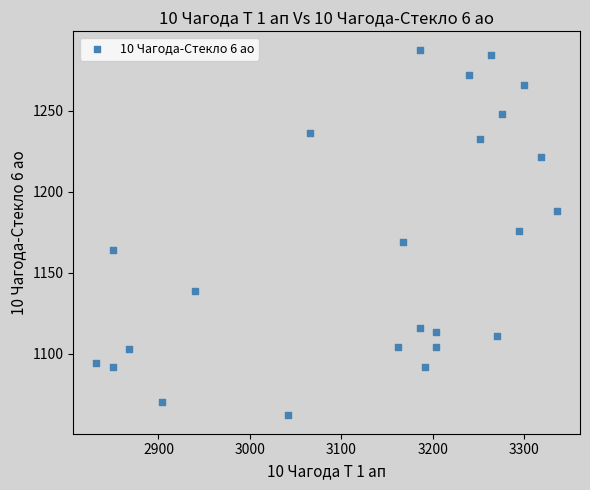

What is the range of X values (max minus min)?

504.0